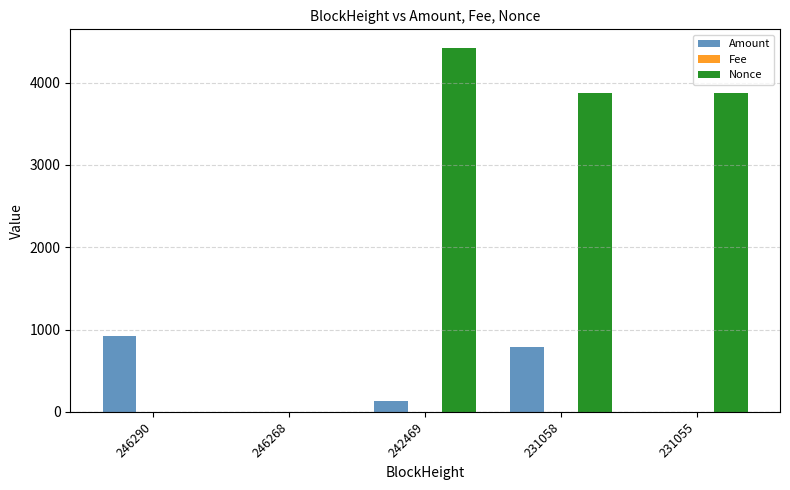

What is the maximum value shown in the chart?

4425.0